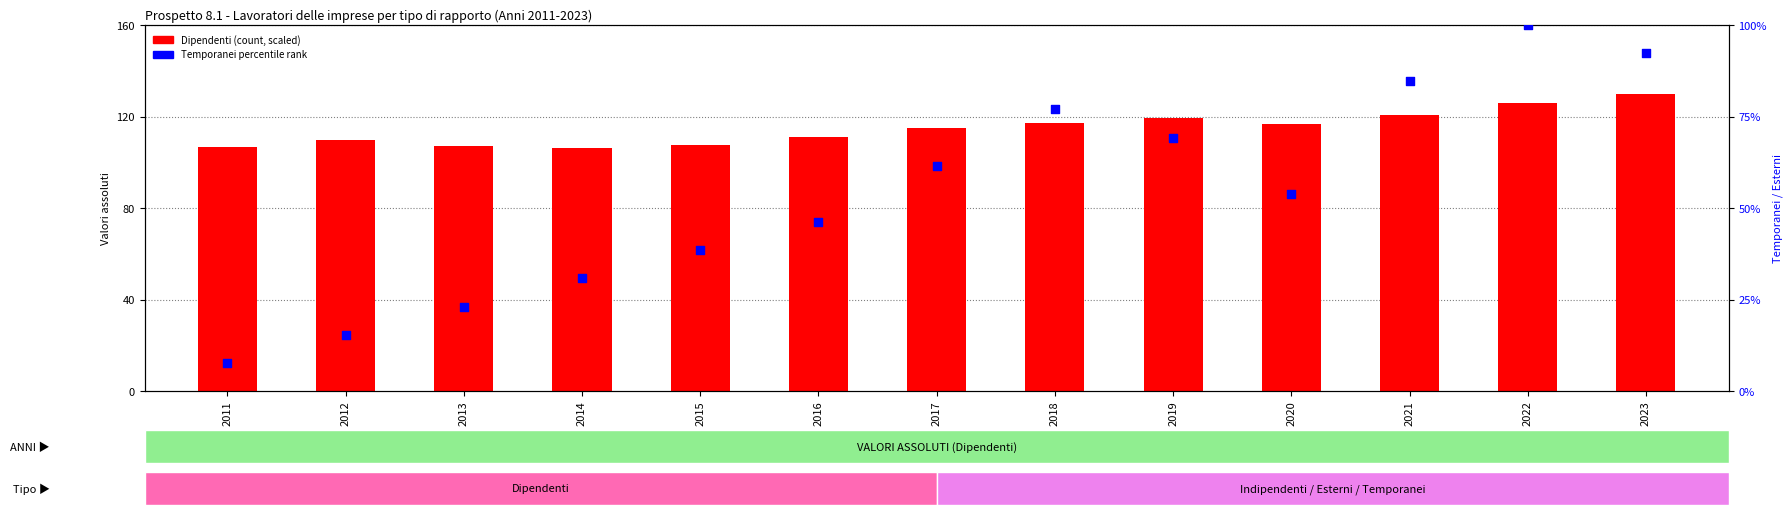

Which series has the largest total across all categories?

Dipendenti (scaled)